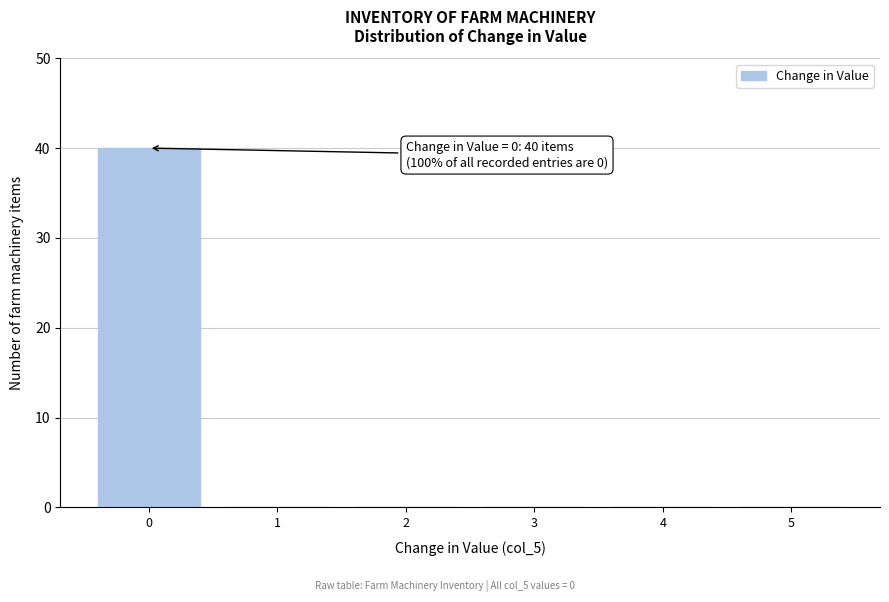

Over which range of the x-axis is the bar tallest?

-0.5 to 0.5